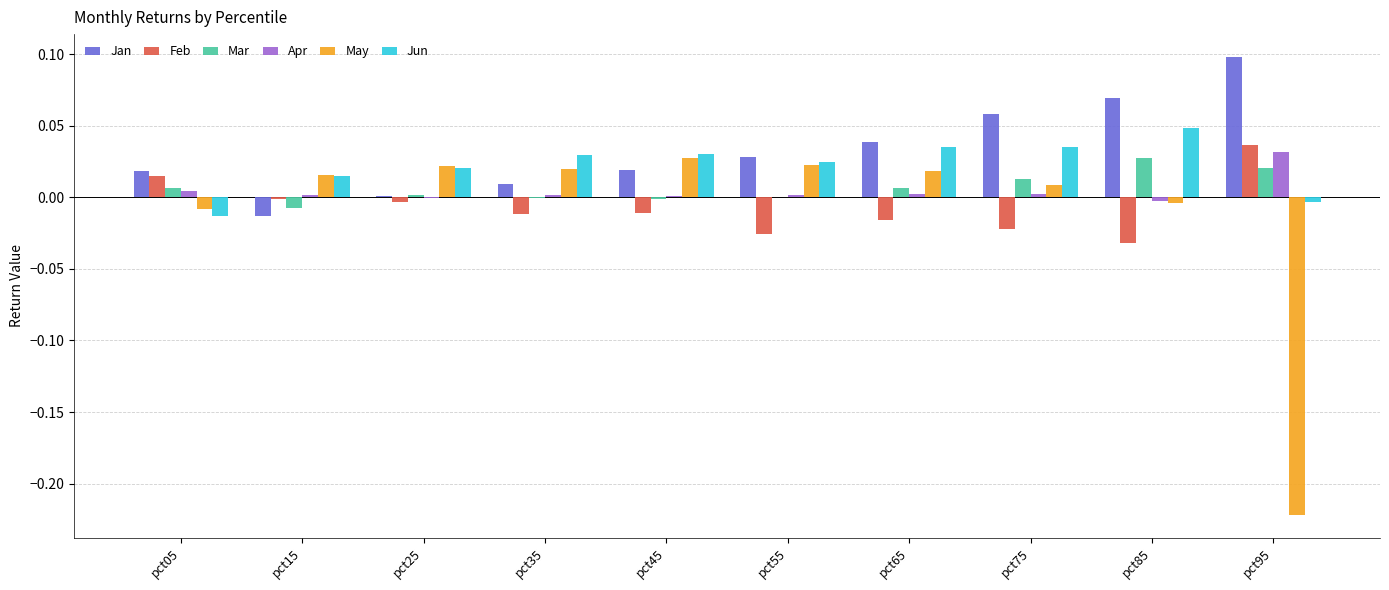

Where does the Mar series first go above 0?

pct05